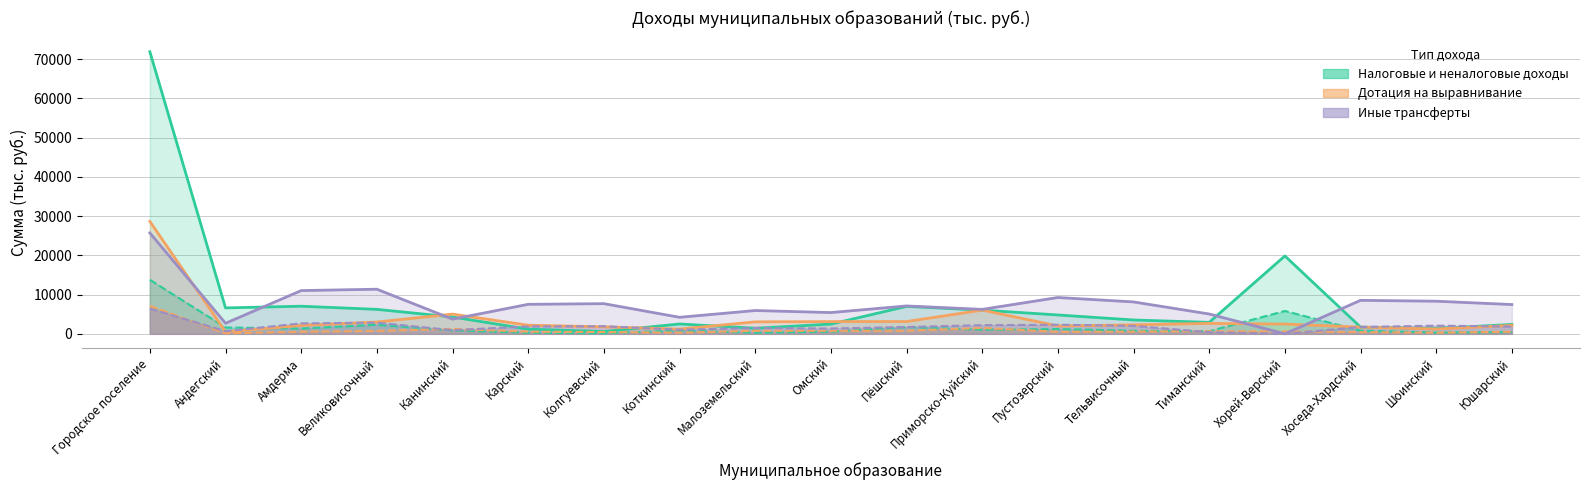

Where is Дотация на выравнивание (план) nearest to the value 14590?

Приморско-Куйский